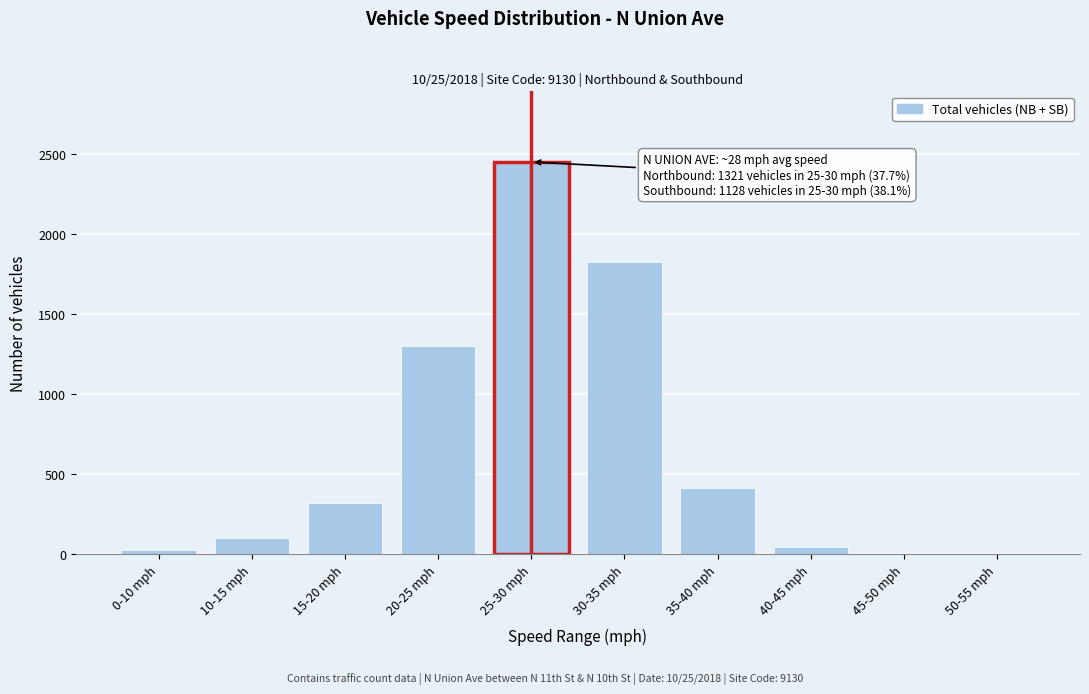

What is the sum of all values?

6471